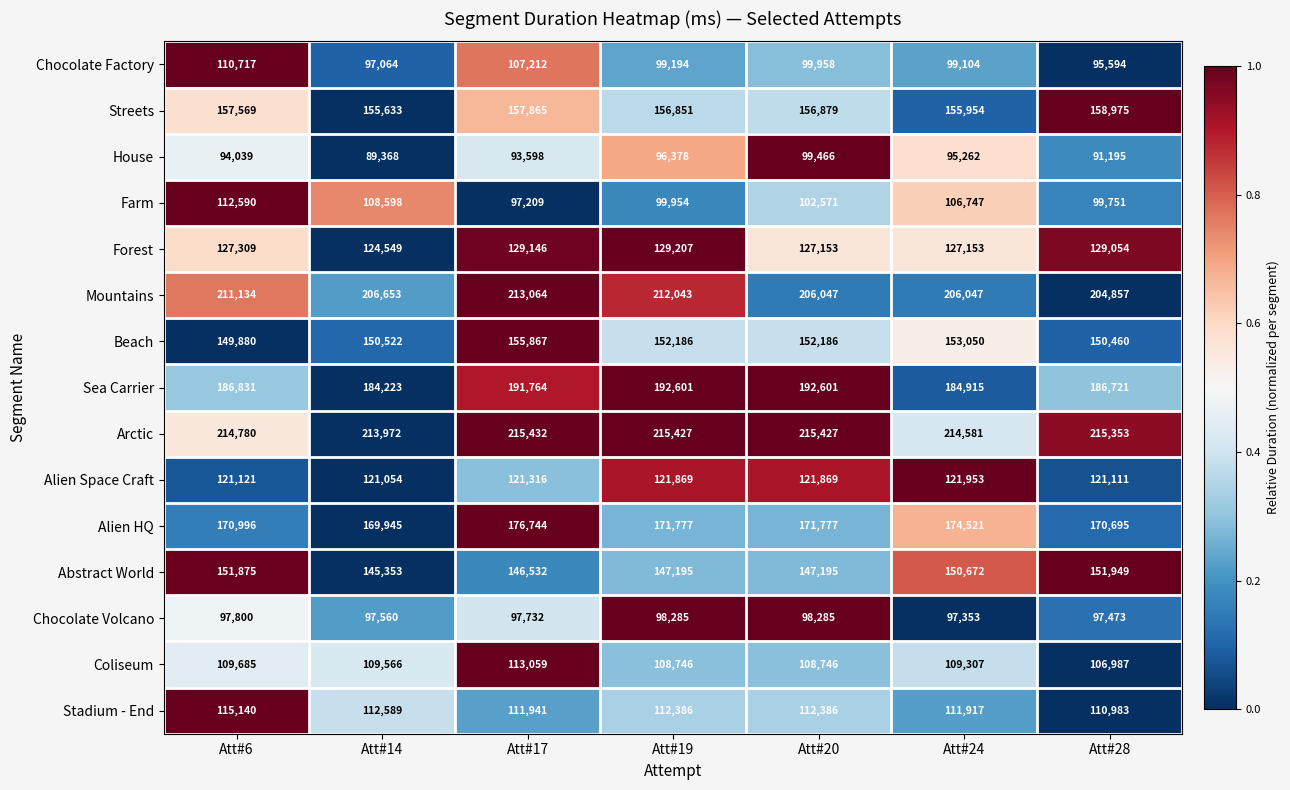

List the series in order of their peak value, lowest first.

Chocolate Volcano, House, Chocolate Factory, Farm, Coliseum, Stadium - End, Alien Space Craft, Forest, Abstract World, Beach, Streets, Alien HQ, Sea Carrier, Mountains, Arctic